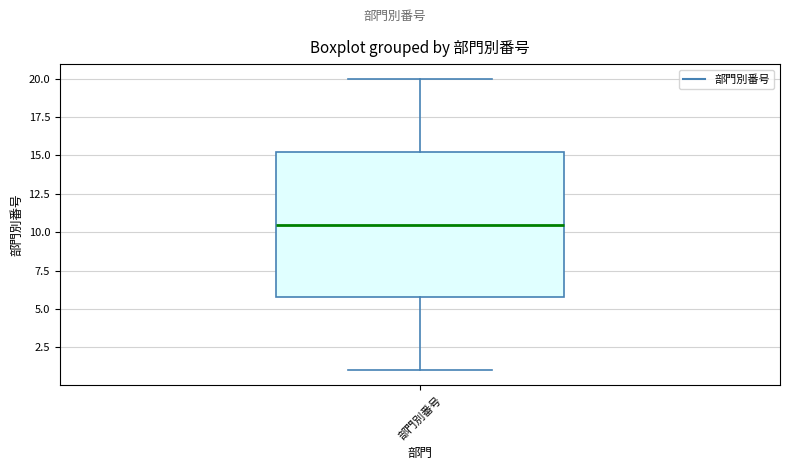

Transcribe this box plot: give where the median line is, the range the box spans, and where the two whiskers end, as read against the y-axis. The values are not printed on the chart, so give them approximately, as read against the axis.

median 10.5, box 6.0 to 15.5, whiskers 1.0 to 20.0